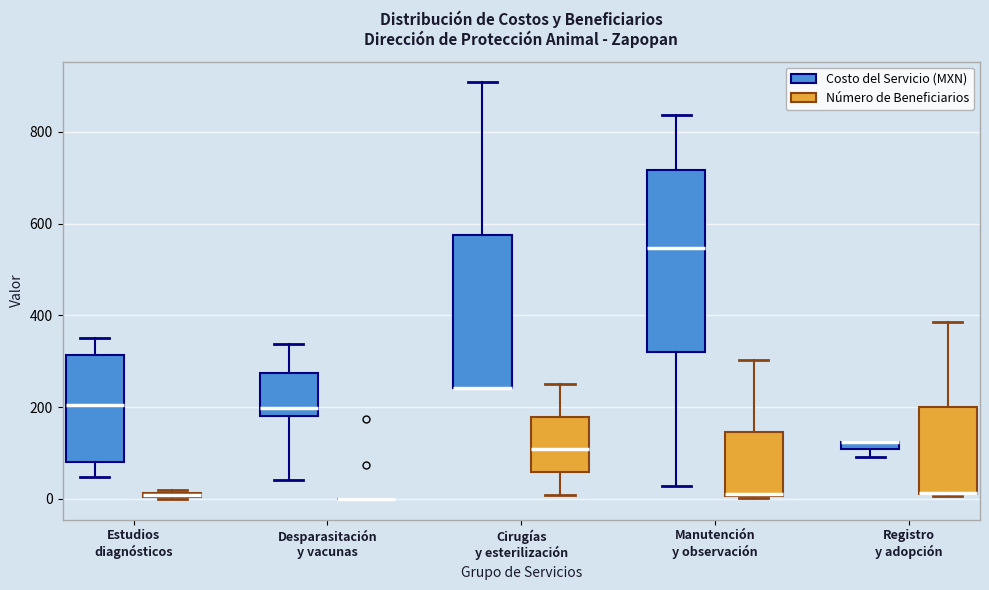

Where does the upper whisker of the box for Manutención y observación (Costo del Servicio (MXN)) end on the y-axis? The values are not printed on the chart, so give them approximately, as read against the axis.

840